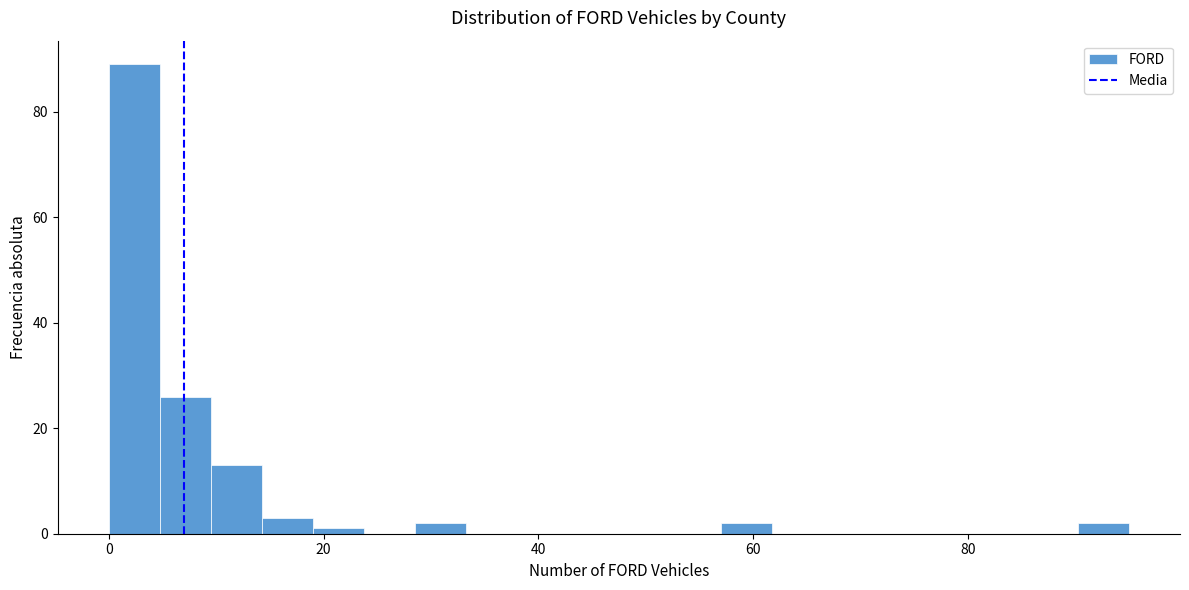

Around what value on the x-axis is the tallest bar? Give the approximate position of its centre, as read against the axis.

2